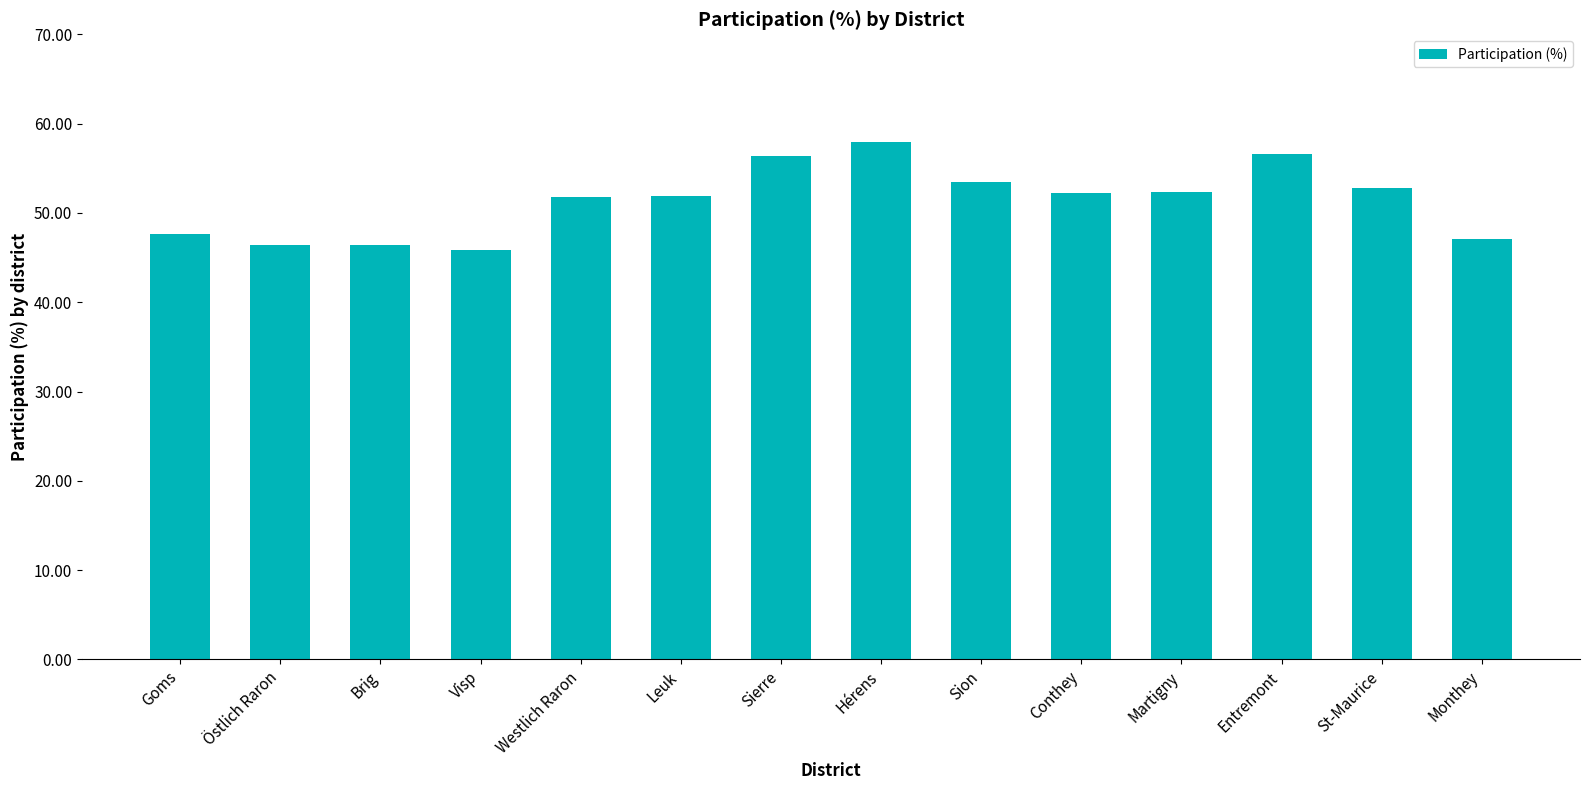

The chart shows a value of 45.9 at Visp. True or false?

True